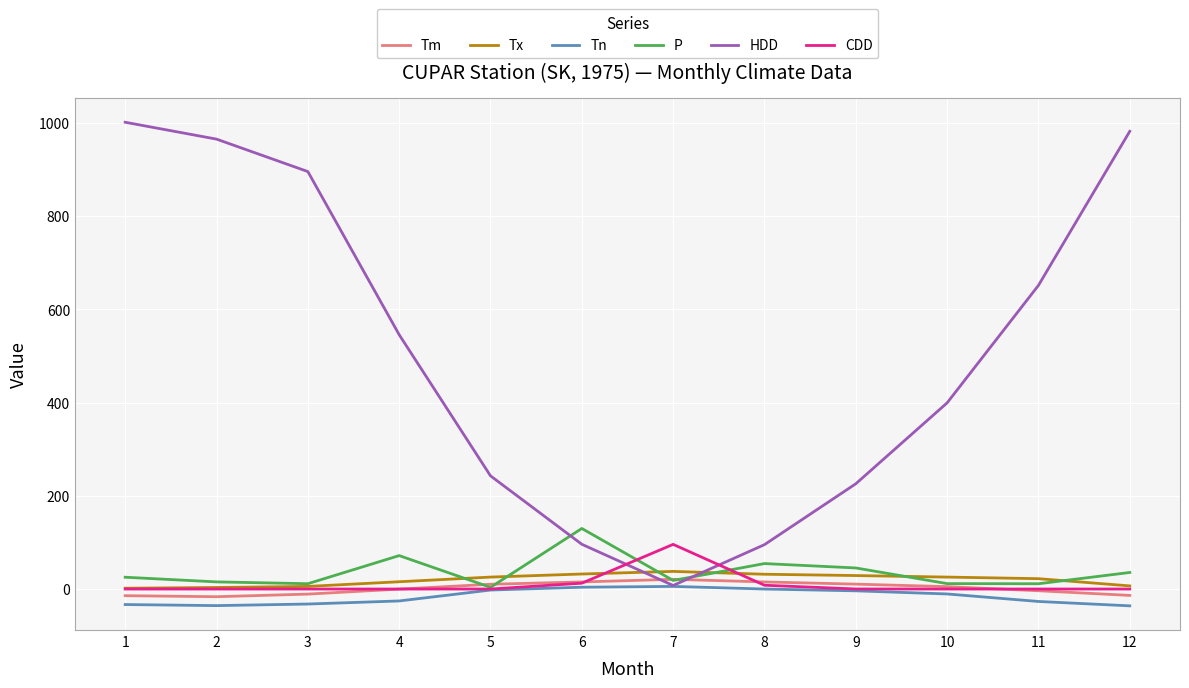

The value of P at 4 is 71.7. True or false?

True